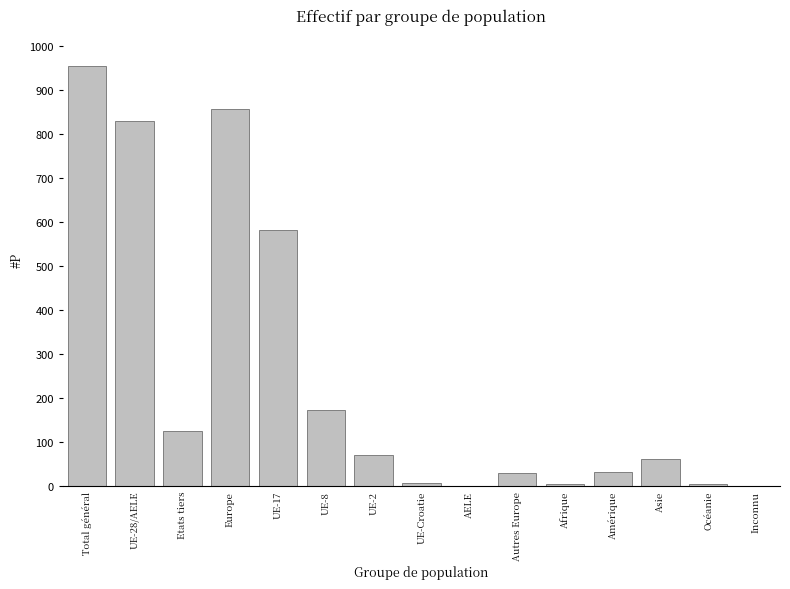

What is the change in value from Europe to UE-2?

-787